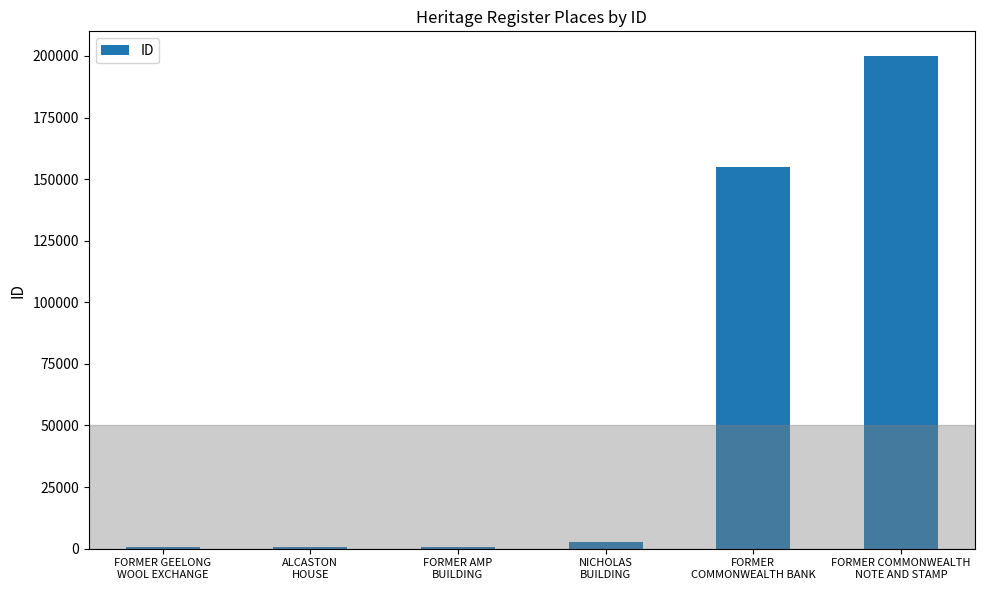

At which category does the chart reach its peak across all series?

FORMER COMMONWEALTH
NOTE AND STAMP